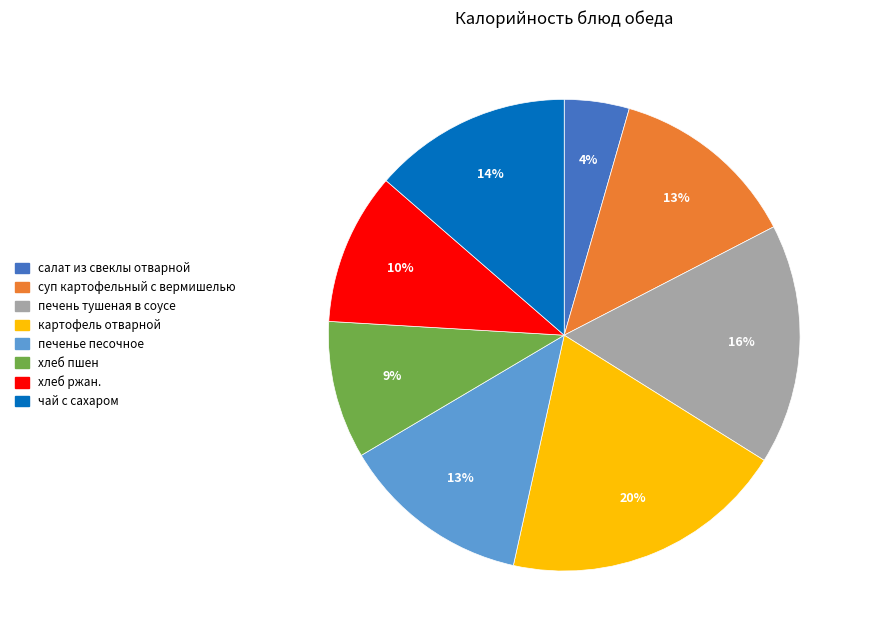

Which has a higher value, картофель отварной or салат из свеклы отварной?

картофель отварной